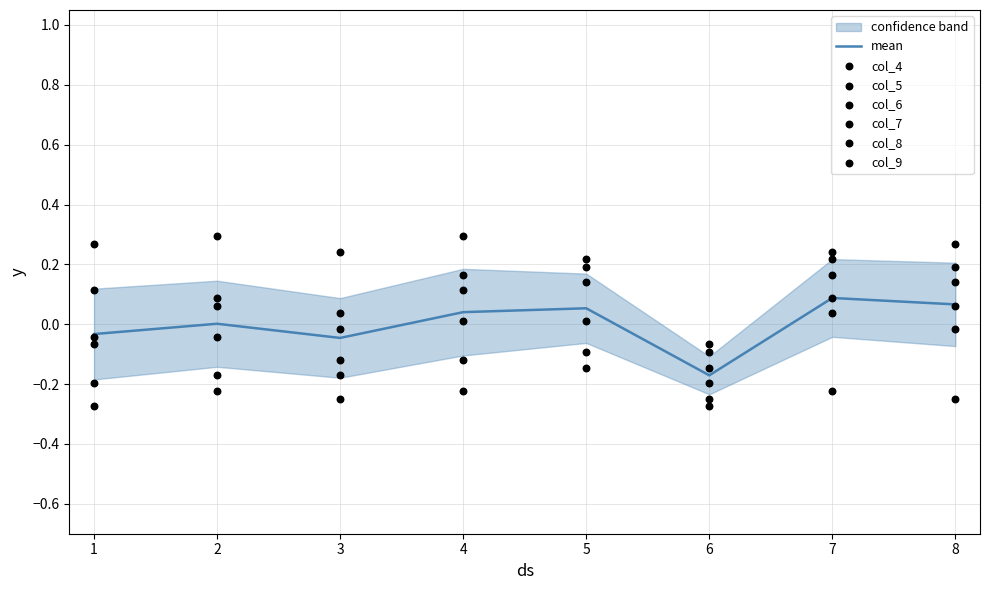

Which series reaches the maximum Y coordinate?

col_6